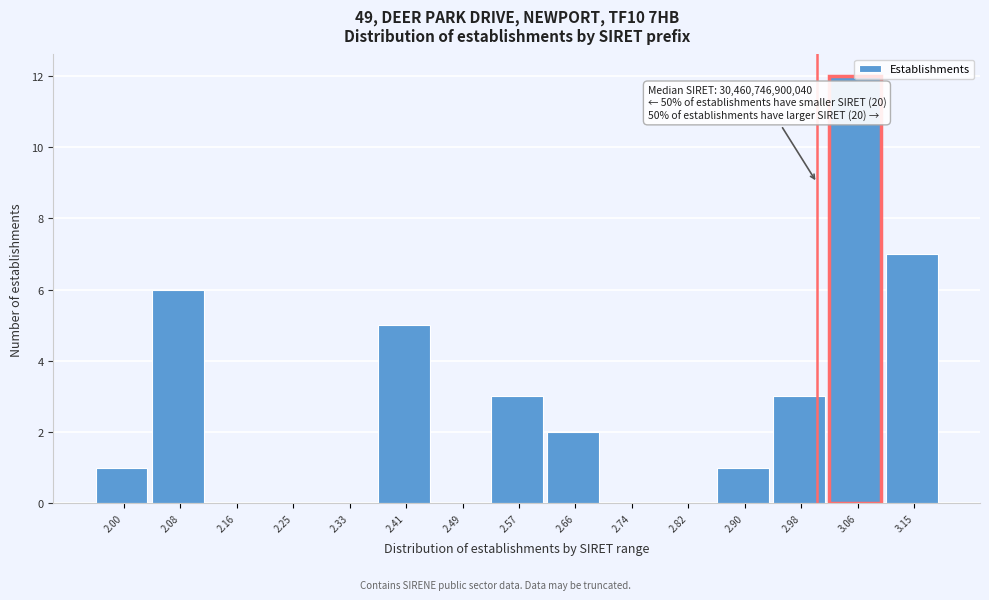

What is the sum of the values at 2.57 and 2.74?

3